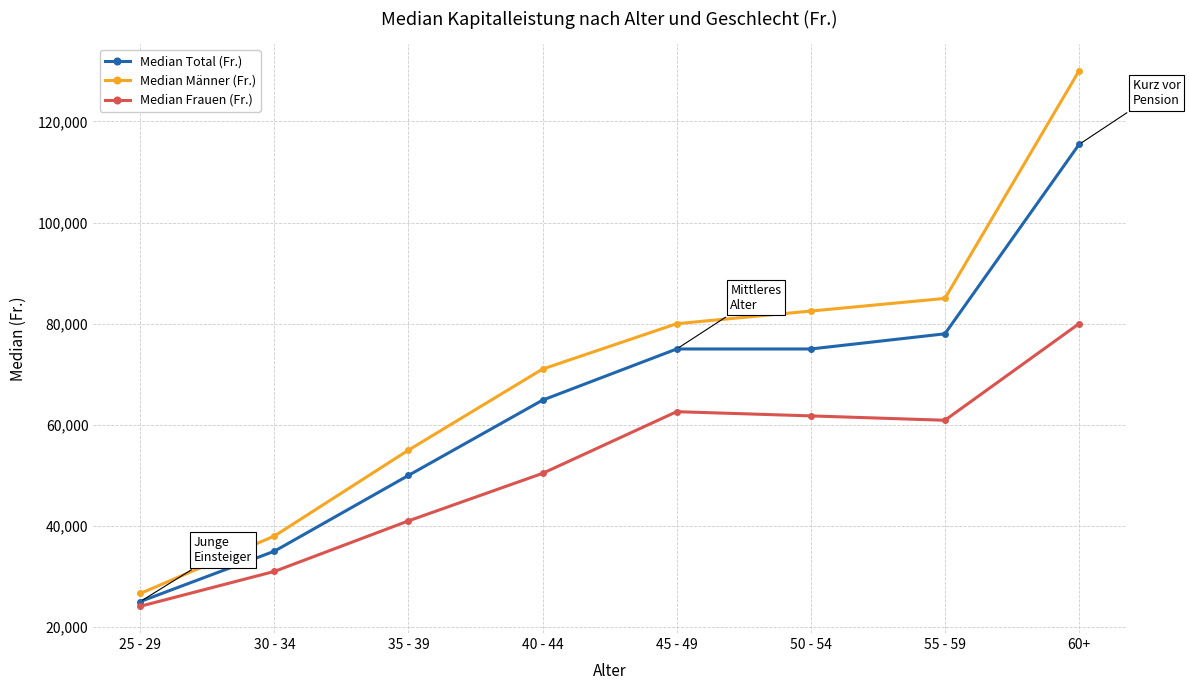

How many lines are shown in the chart?

3